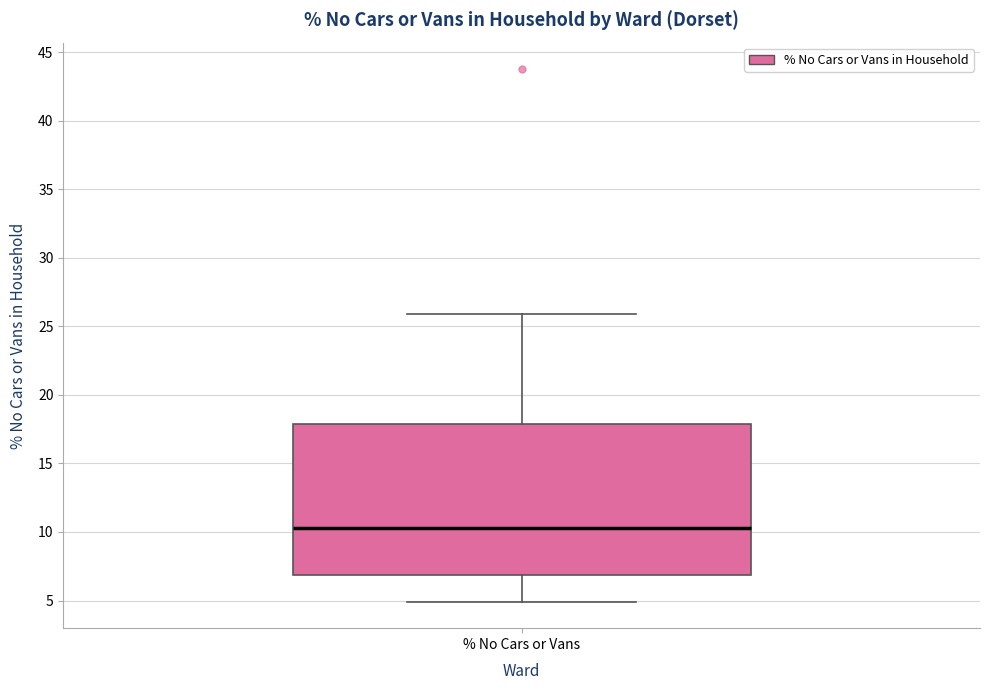

Where is the lower edge of the box for % No Cars or Vans on the y-axis? The values are not printed on the chart, so give them approximately, as read against the axis.

7.0